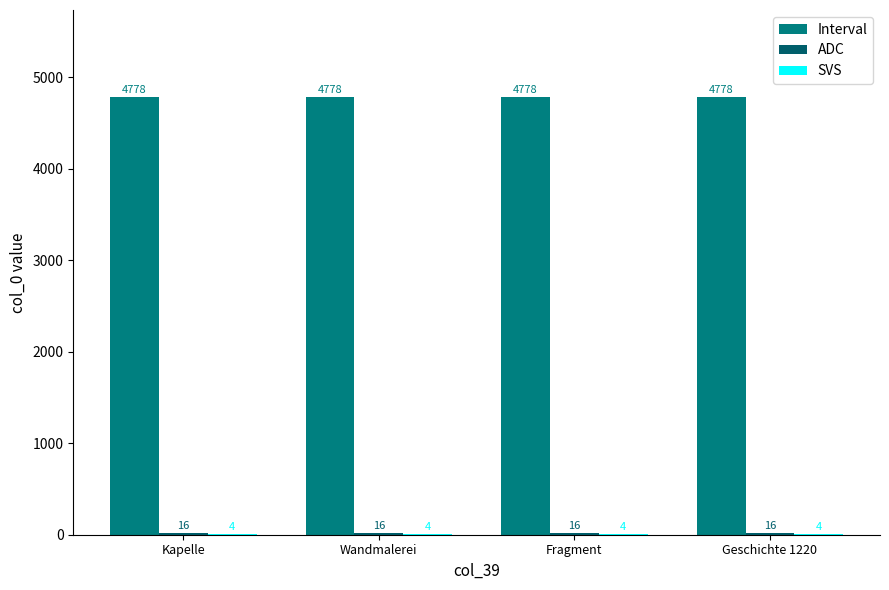

Does the chart contain stacked bars?

No